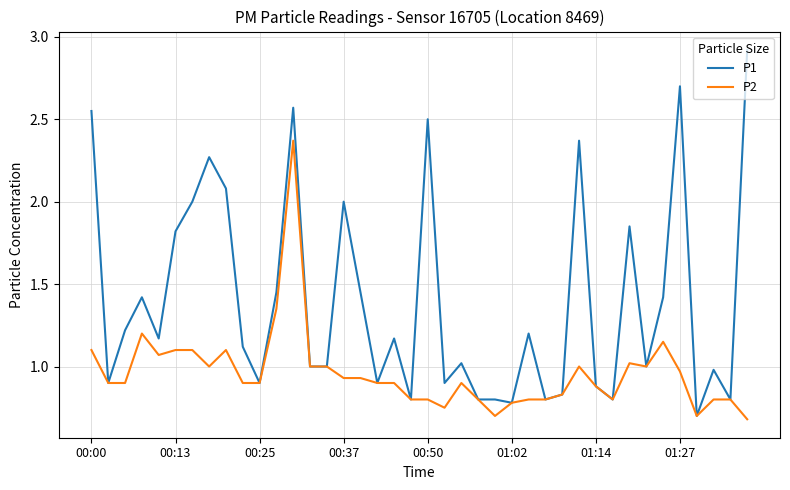

Rank the series by their maximum value, from lowest to highest.

P2, P1